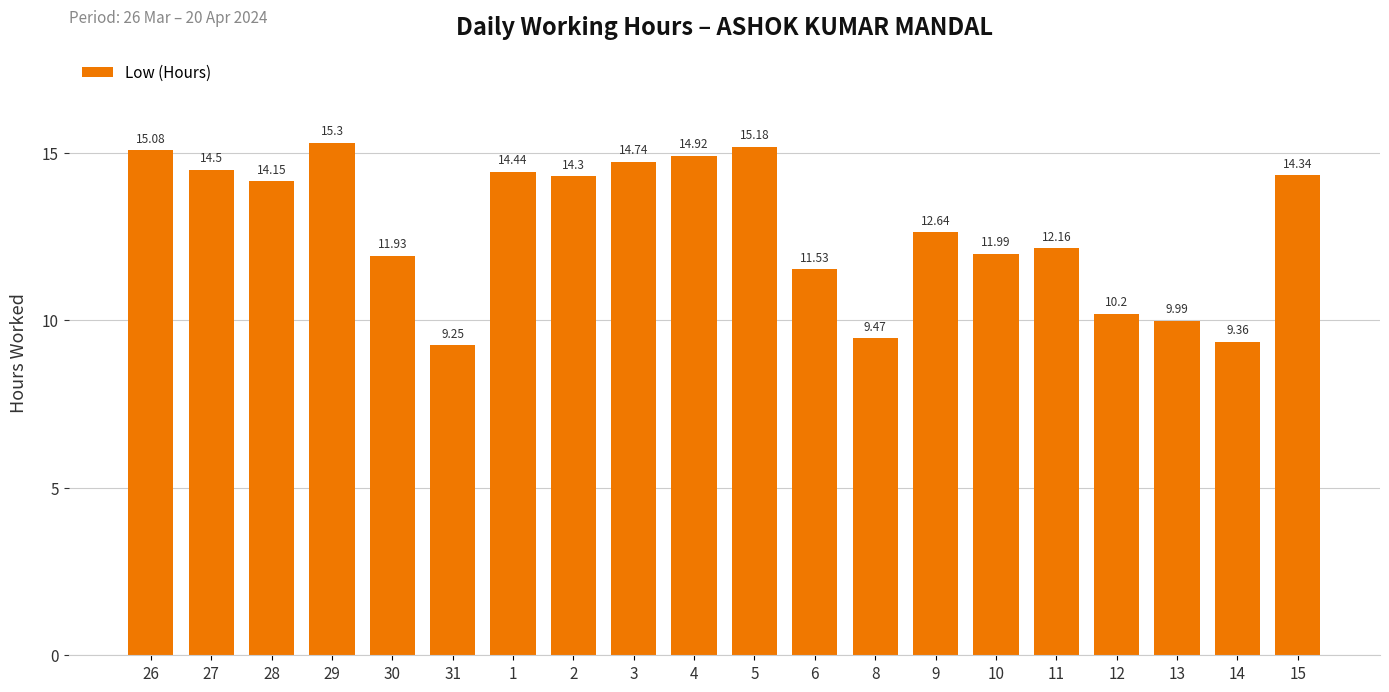

Which category has the highest value across all series?

29